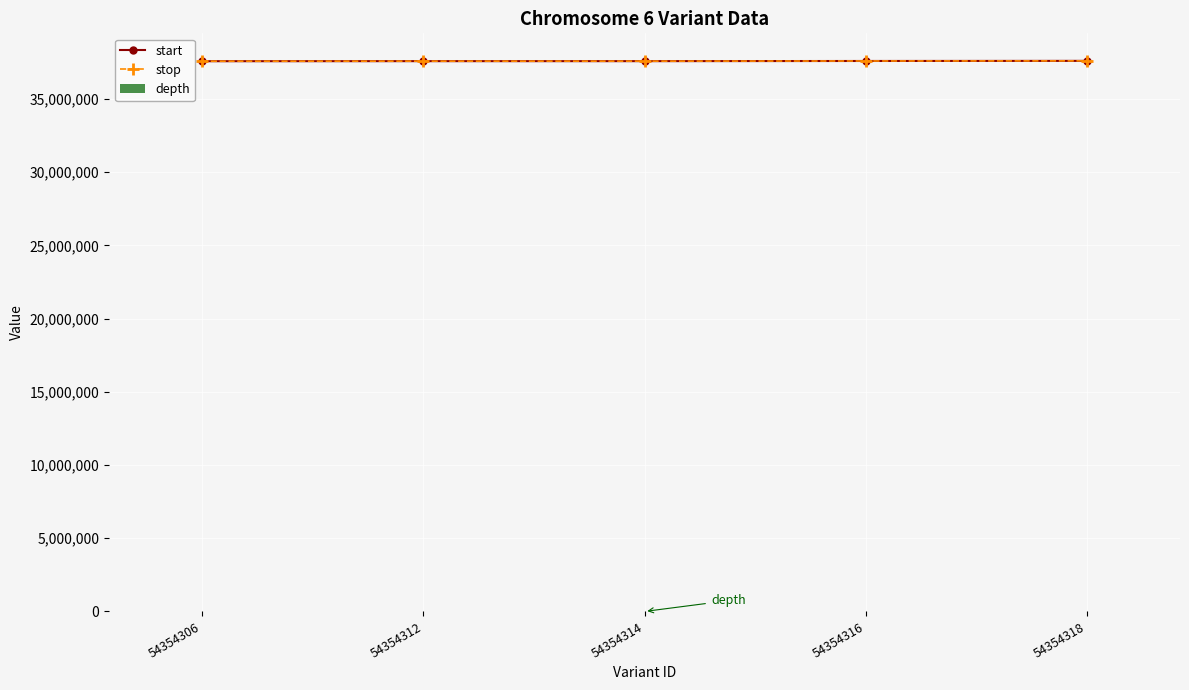

Reading left to right, what are all the values shown in this chart?

start: 37583713	37587408	37587420	37599217	37607265
stop: 37583715	37587409	37587423	37599219	37607266
depth: 24	1	2	14	29